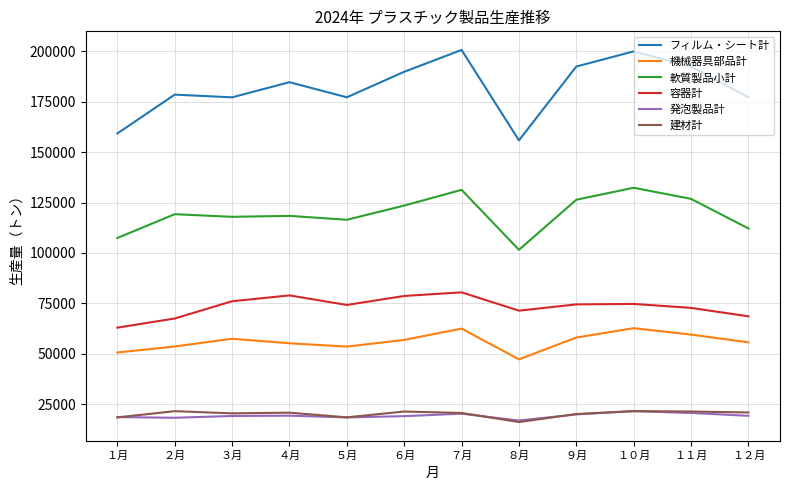

True or false: 軟質製品小計 and 機械器具部品計 intersect in this chart.

False